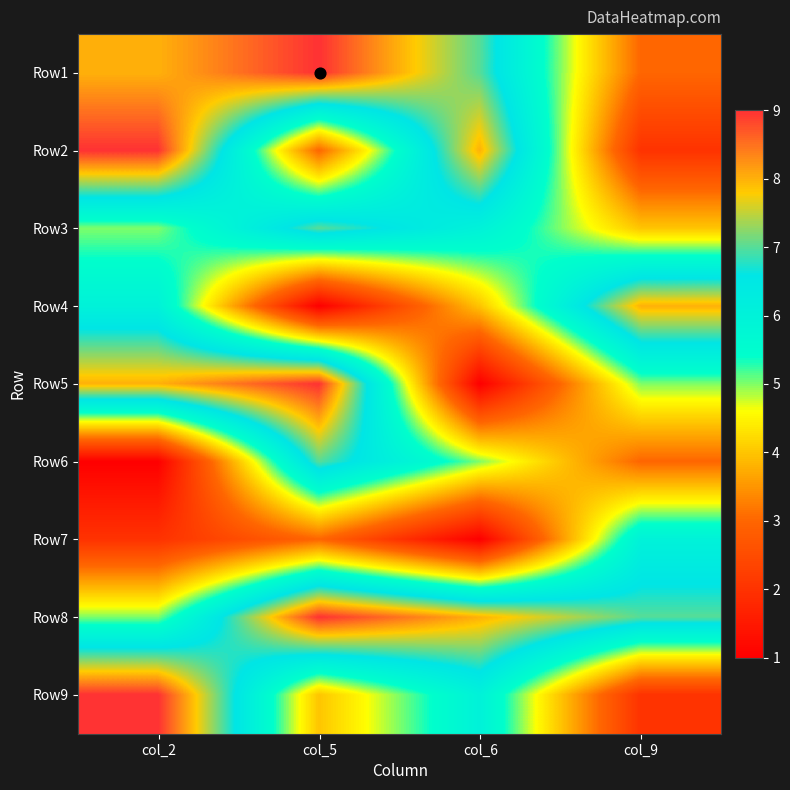

Rank the series at col_9 from highest to lowest value.

Row4, Row8, Row7, Row5, Row3, Row1, Row6, Row2, Row9